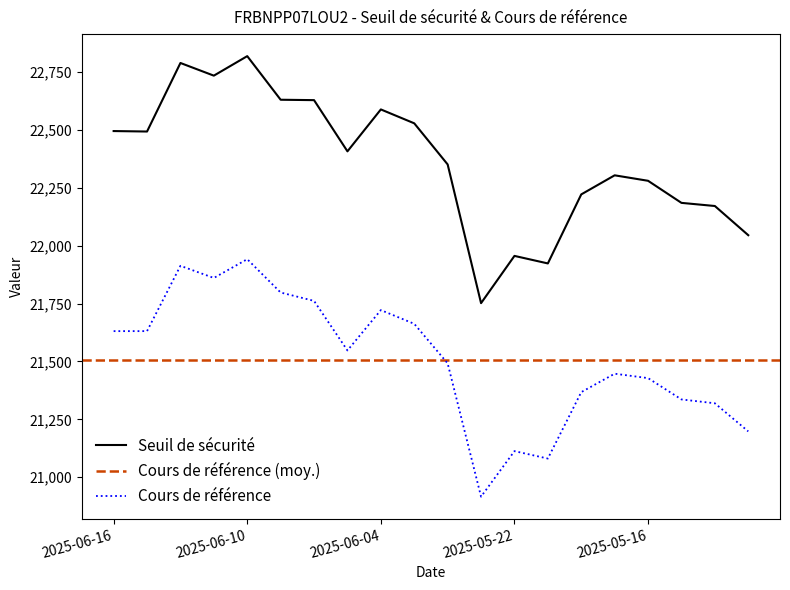

True or false: Seuil de sécurité and Cours de référence cross at least once.

False